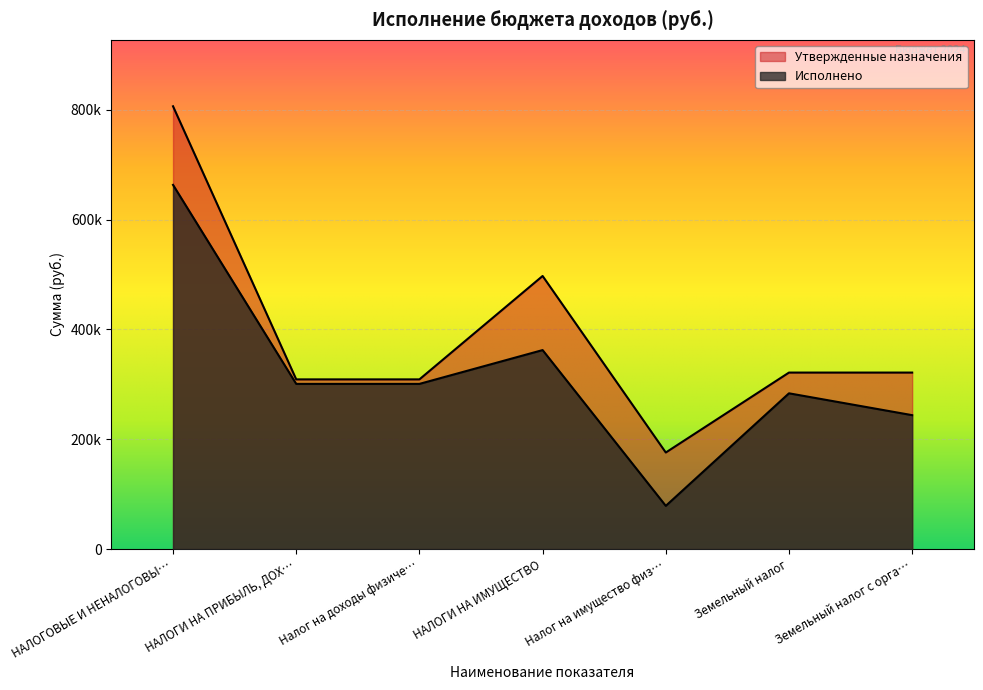

What is the sum of all Исполнено values?

2233919.0